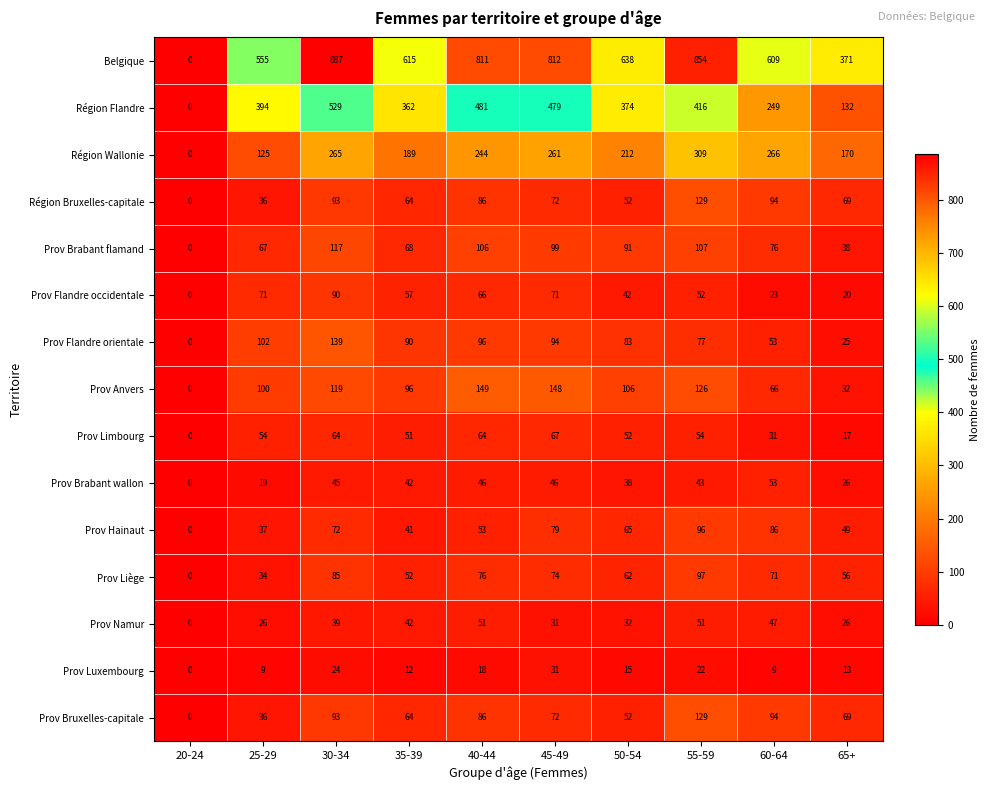

Which category has the highest value across all series?

30-34